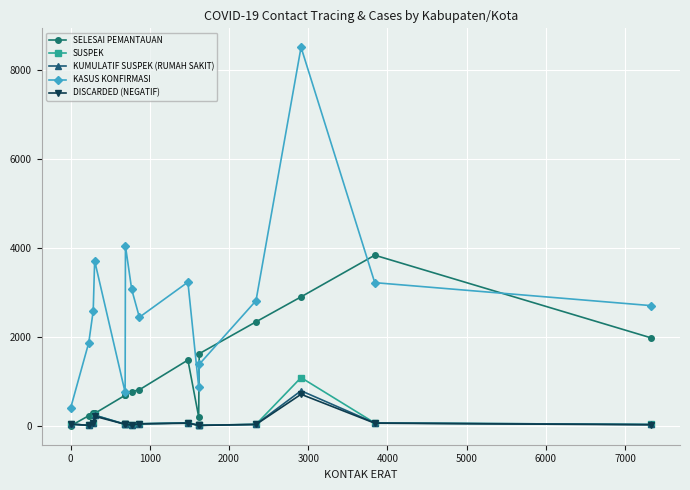

True or false: SUSPEK and KASUS KONFIRMASI intersect in this chart.

False